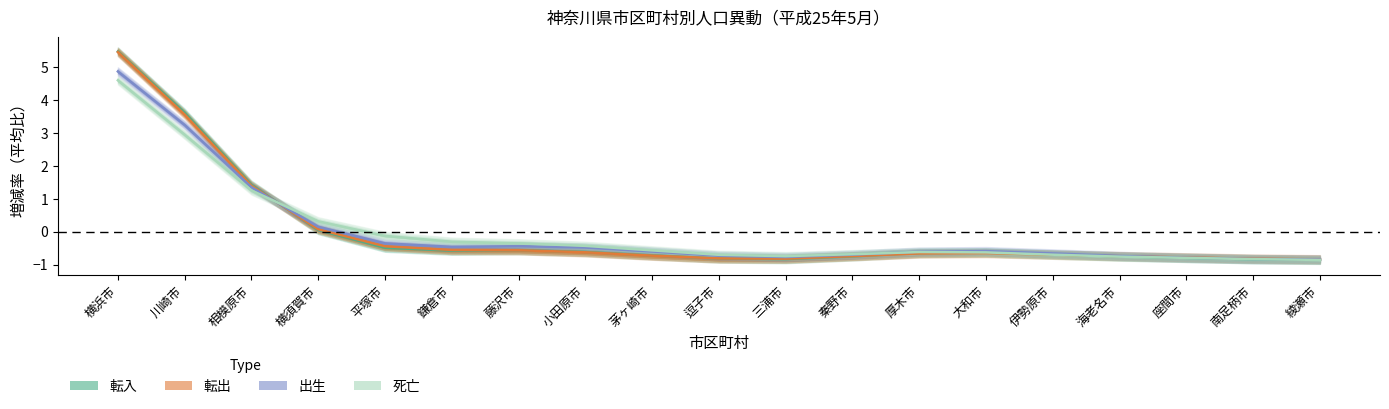

At which category does 転出 reach its first local valley?

三浦市